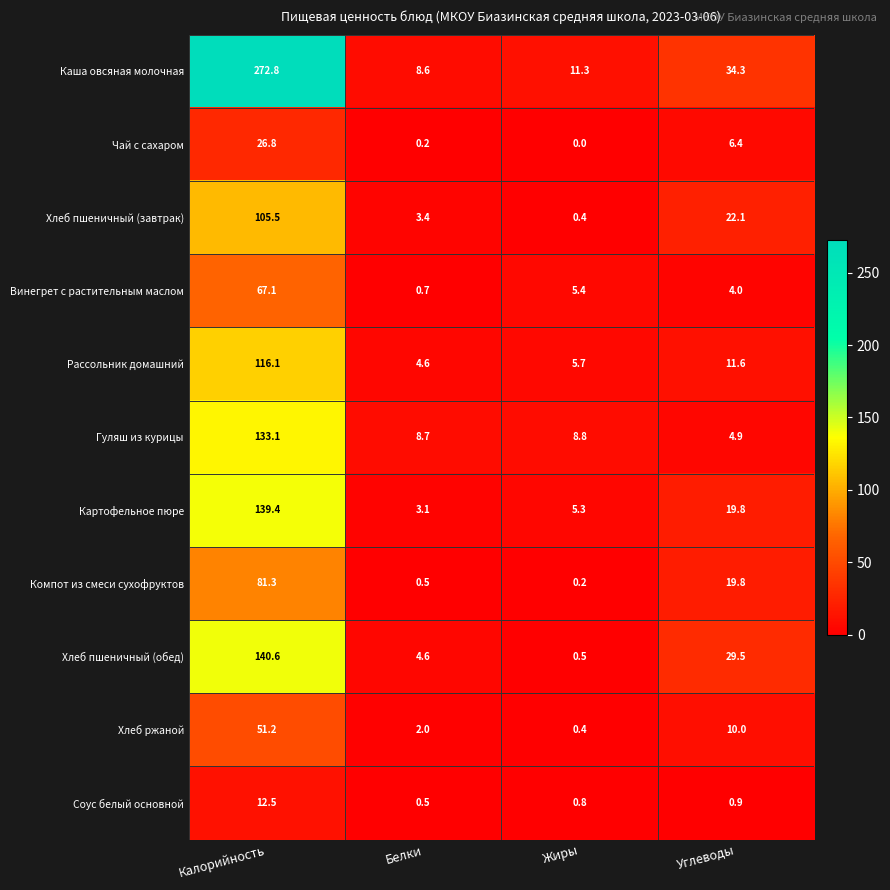

Which series changed the most between Жиры and Углеводы?

Хлеб пшеничный (обед)